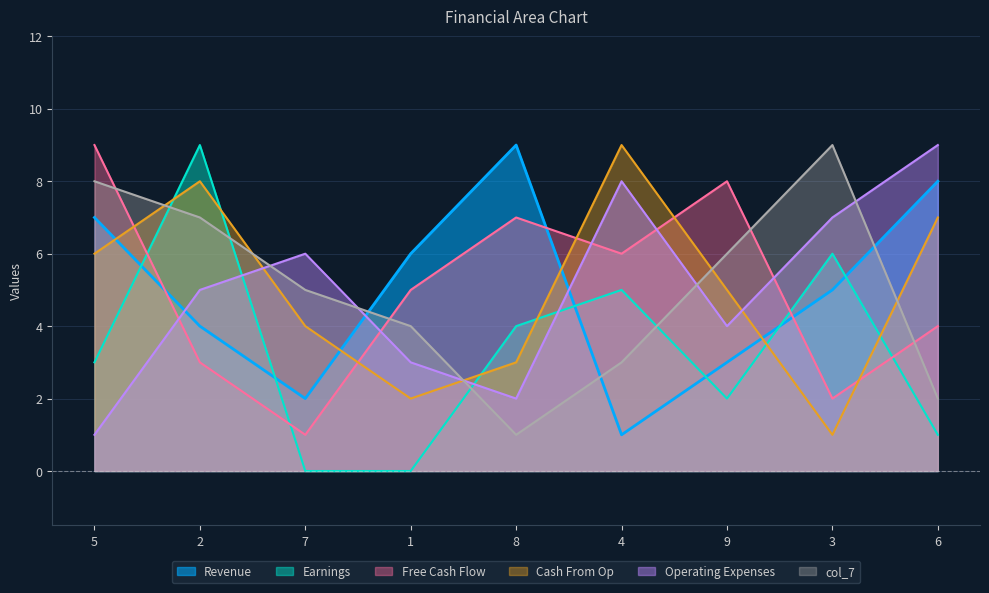

At which category does col_6 reach its first local peak?

8